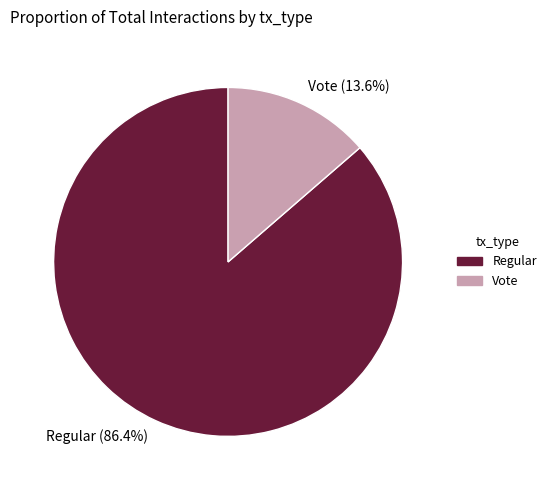

What percentage is NOT represented by Regular?

13.6%